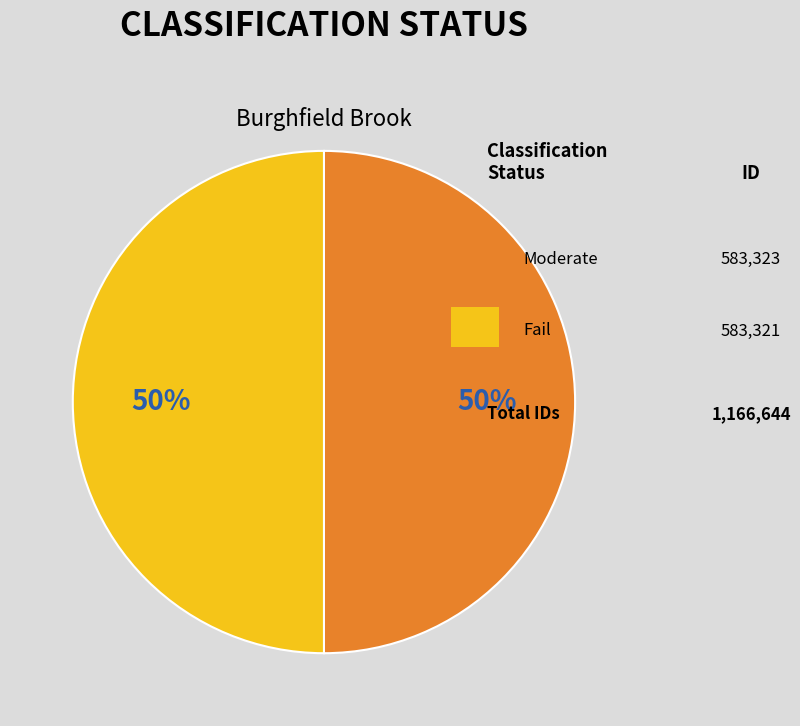

To the nearest percent, what is the average slice percentage?

50%